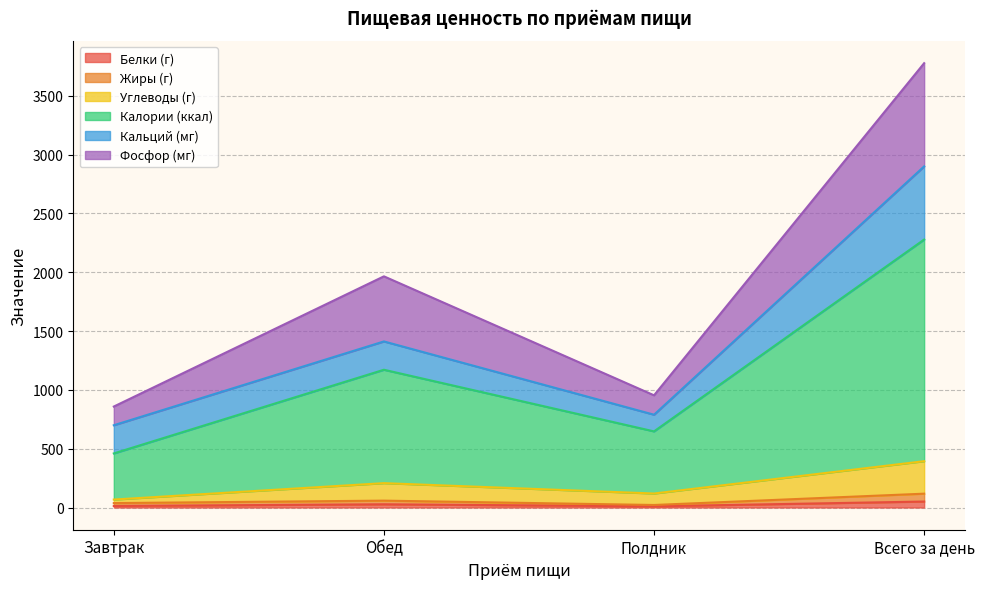

What is the label of the 2nd point from the right?

Полдник